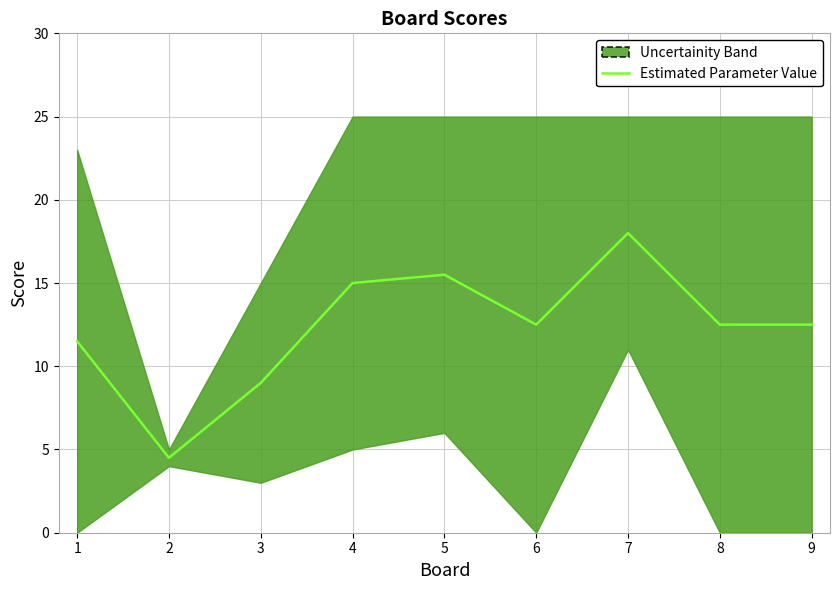

What is the difference between the second highest and minimum values?

11.0